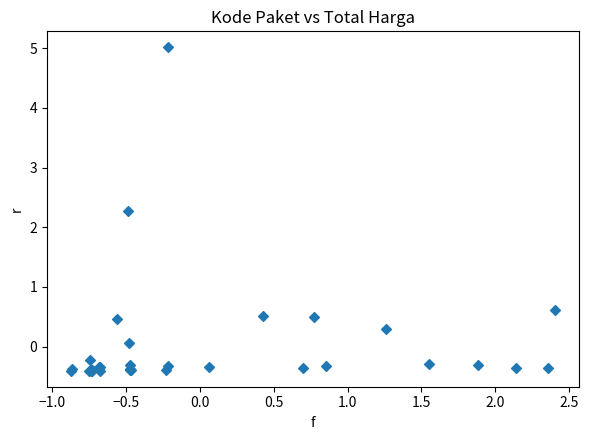

What Y value in the scatter plot is closest to 2?

2.3